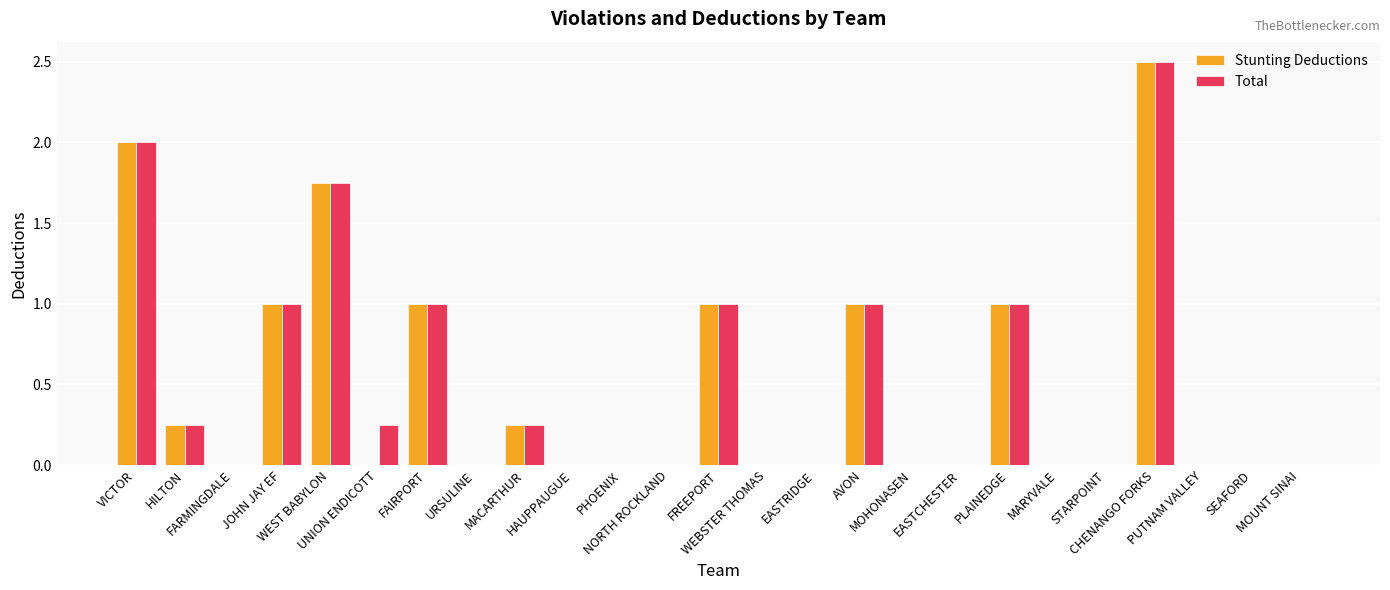

What is the sum of all Stunting Deductions values?

11.8